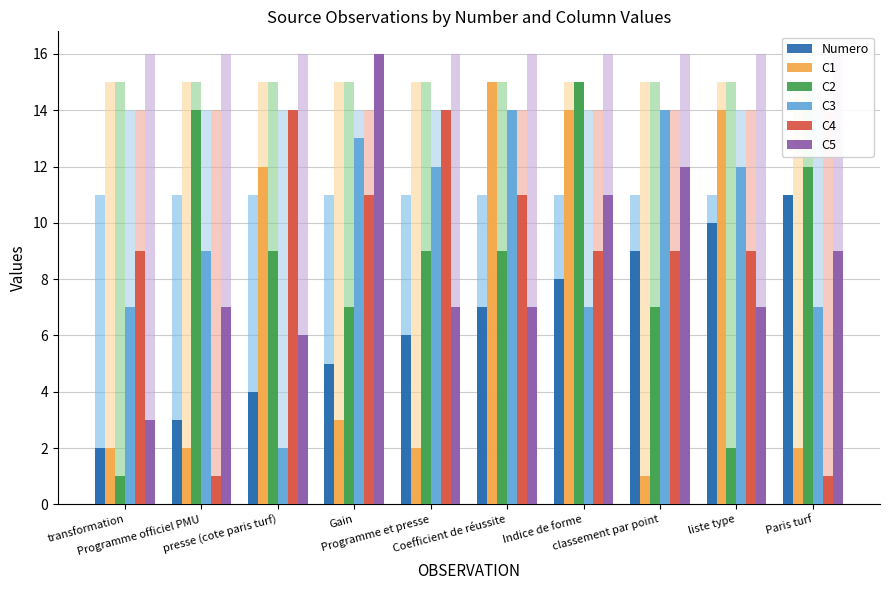

Which series has the largest range (max minus min)?

C1